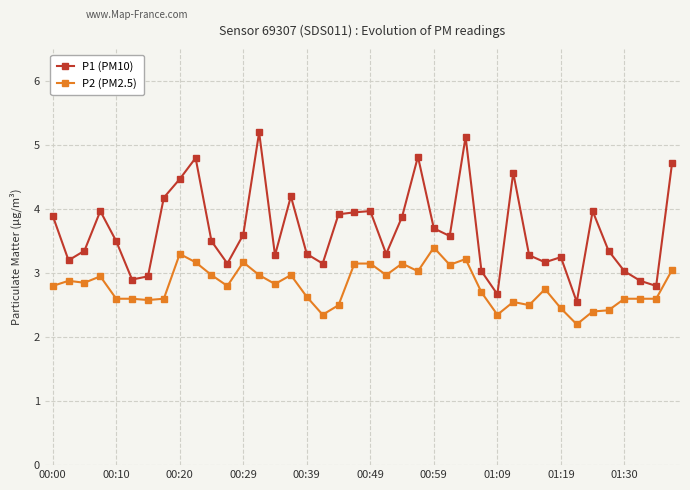

How many data points does each series have?

40